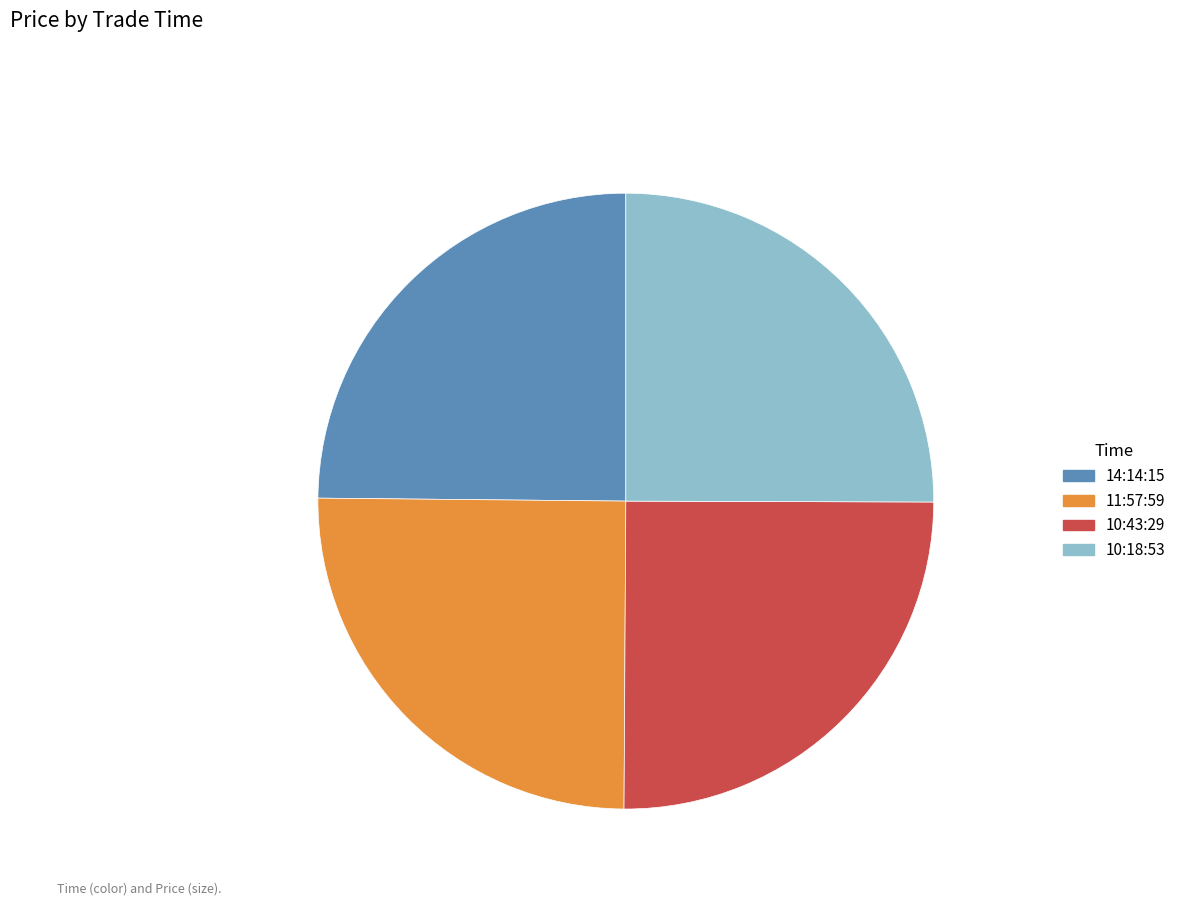

Does 10:43:29 represent more than half of the total?

No